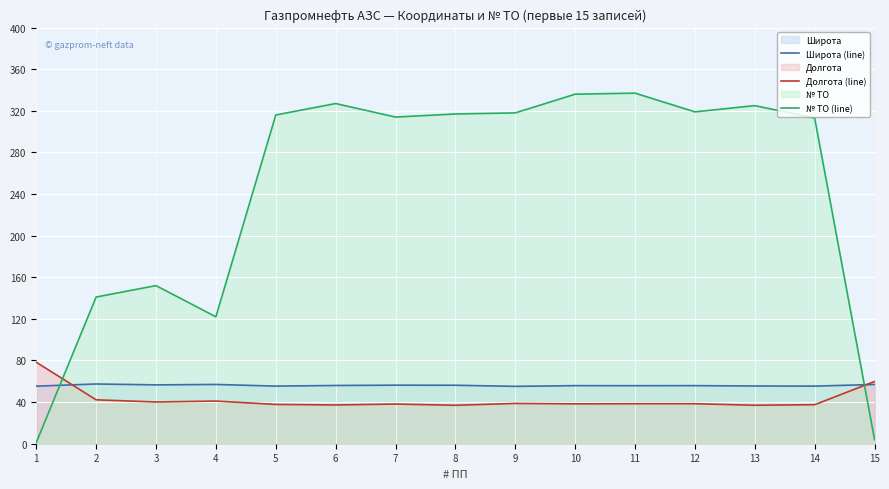

Rank the series at 4 from highest to lowest value.

№ ТО (line), Широта (line), Долгота (line)